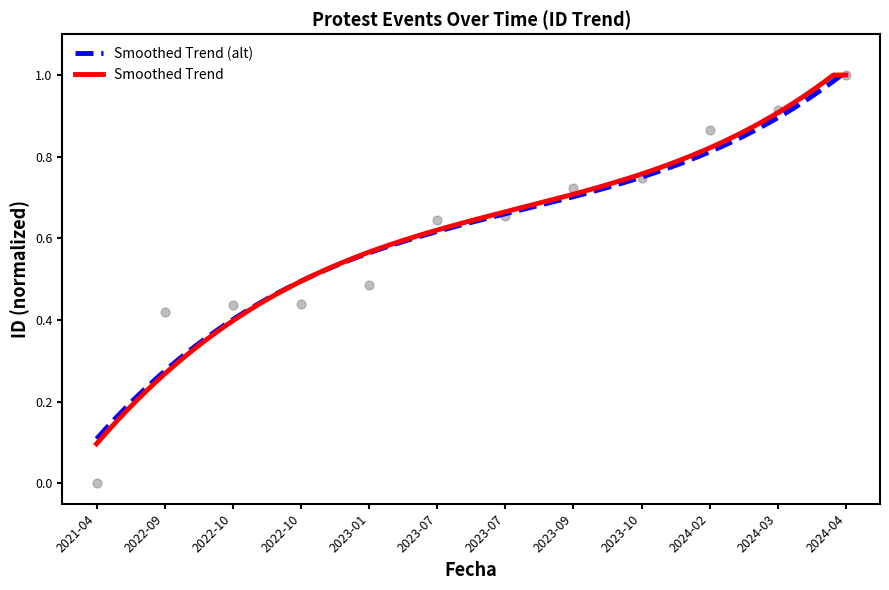

What is the change in value from 2022-10-11 to 2023-09-27?

+0.3